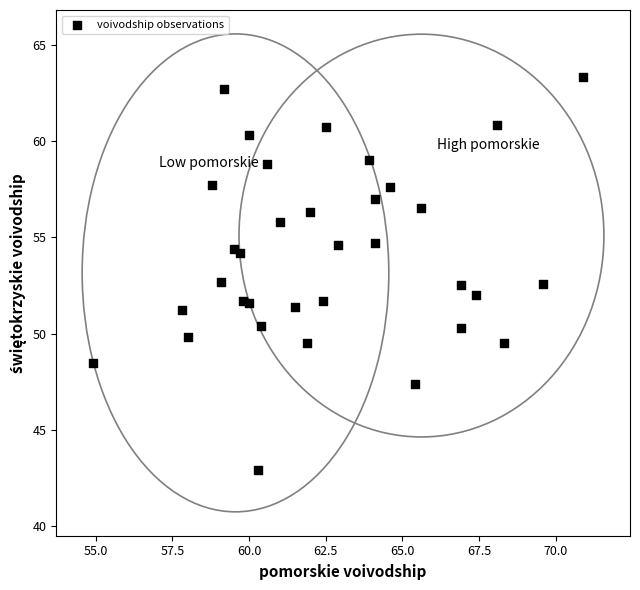

What is the range of Y values (max minus min)?

20.4